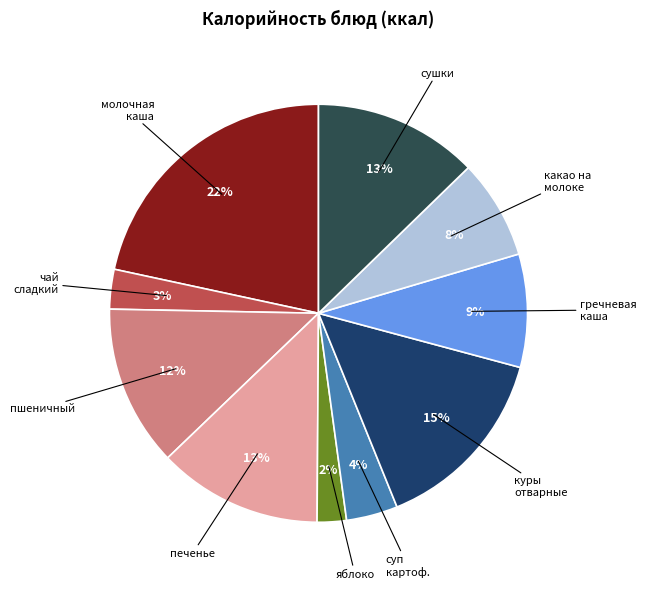

How many slices are in this pie chart?

10